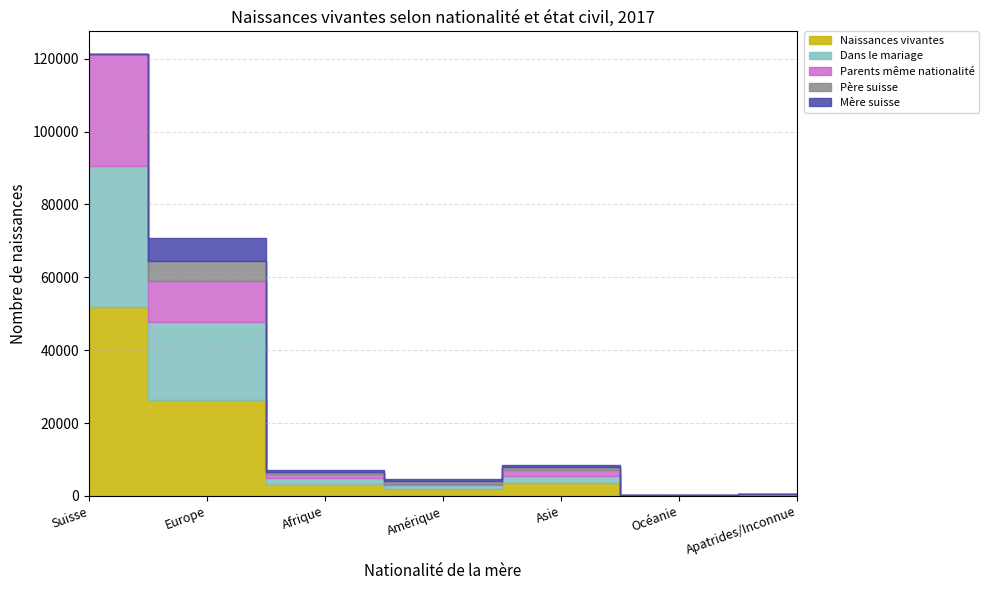

Is the value of Dans le mariage at Europe greater than the value of Naissances vivantes at Afrique?

Yes